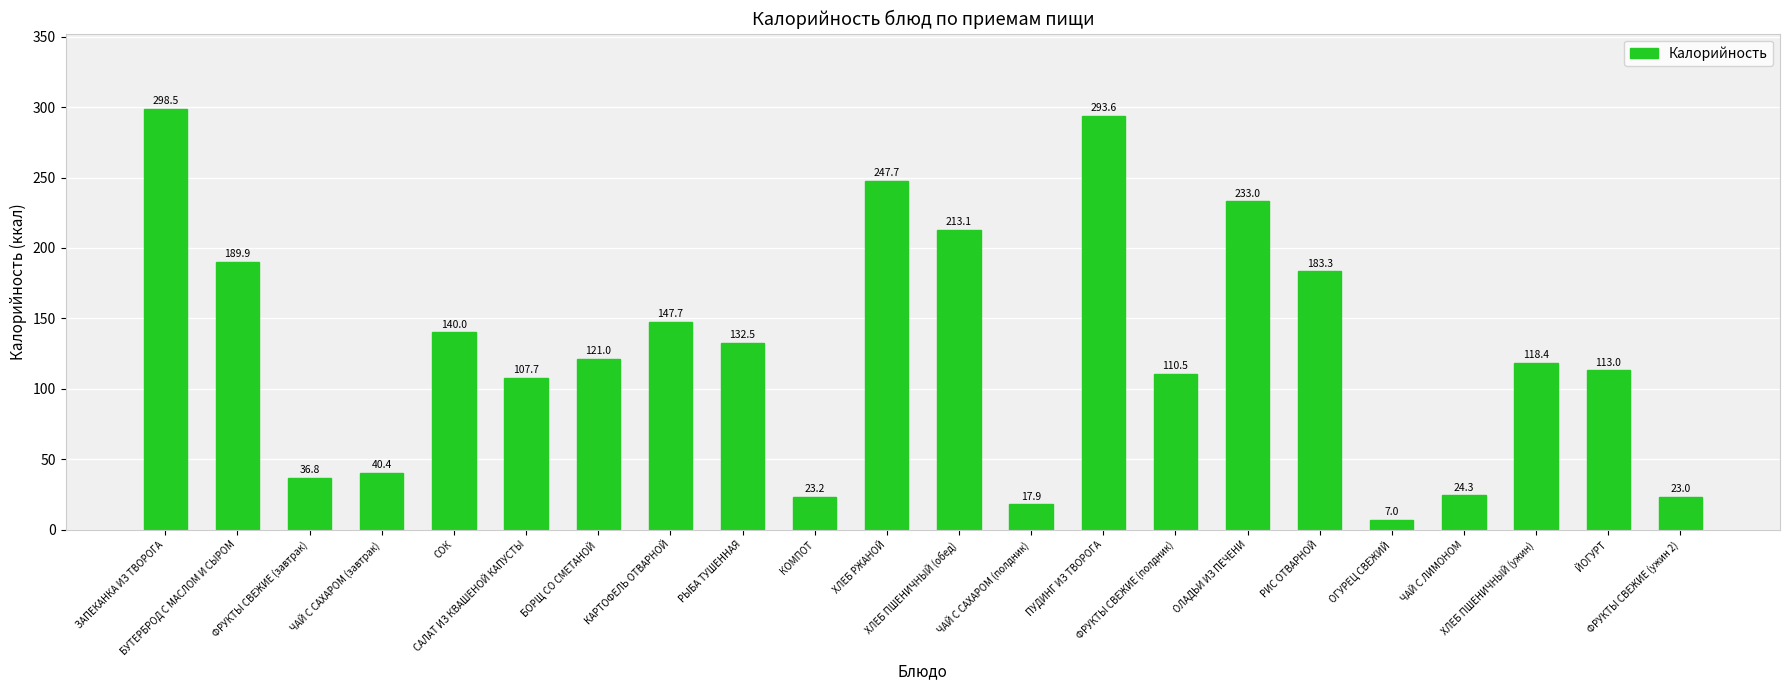

Rank the categories by value from lowest to highest.

ОГУРЕЦ СВЕЖИЙ, ЧАЙ С САХАРОМ (полдник), ФРУКТЫ СВЕЖИЕ (ужин 2), КОМПОТ, ЧАЙ С ЛИМОНОМ, ФРУКТЫ СВЕЖИЕ (завтрак), ЧАЙ С САХАРОМ (завтрак), САЛАТ ИЗ КВАШЕНОЙ КАПУСТЫ, ФРУКТЫ СВЕЖИЕ (полдник), ЙОГУРТ, ХЛЕБ ПШЕНИЧНЫЙ (ужин), БОРЩ СО СМЕТАНОЙ, РЫБА ТУШЕННАЯ, СОК, КАРТОФЕЛЬ ОТВАРНОЙ, РИС ОТВАРНОЙ, БУТЕРБРОД С МАСЛОМ И СЫРОМ, ХЛЕБ ПШЕНИЧНЫЙ (обед), ОЛАДЬИ ИЗ ПЕЧЕНИ, ХЛЕБ РЖАНОЙ, ПУДИНГ ИЗ ТВОРОГА, ЗАПЕКАНКА ИЗ ТВОРОГА